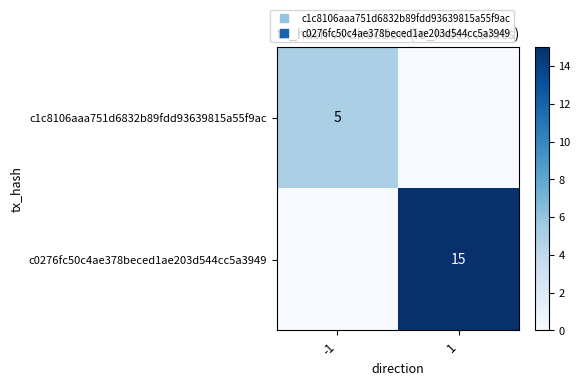

Is it true that c0276fc50c4ae378beced1ae203d544cc5a3949 equals 15 at 1?

True